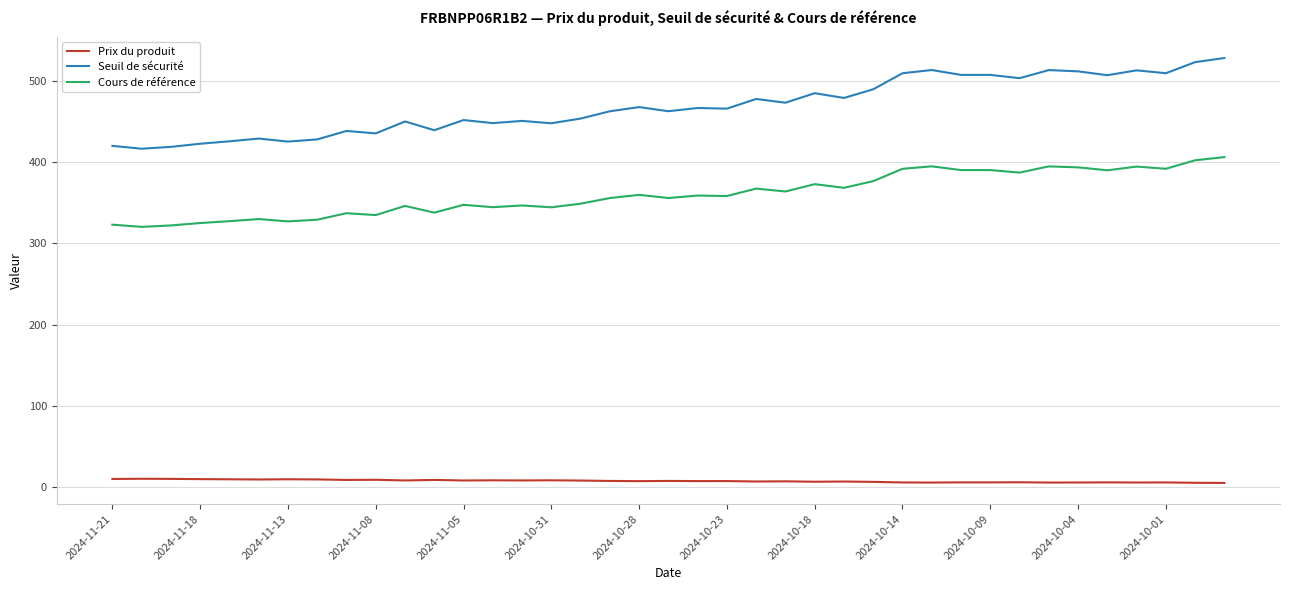

Which series has the largest total across all categories?

Seuil de sécurité